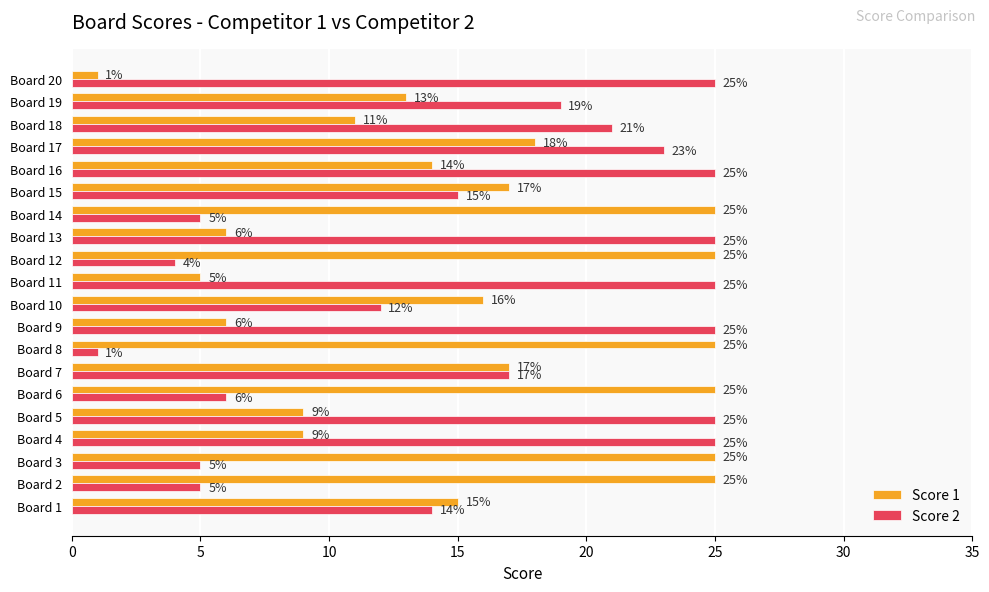

What is the lowest value of the Score 2 series?

1